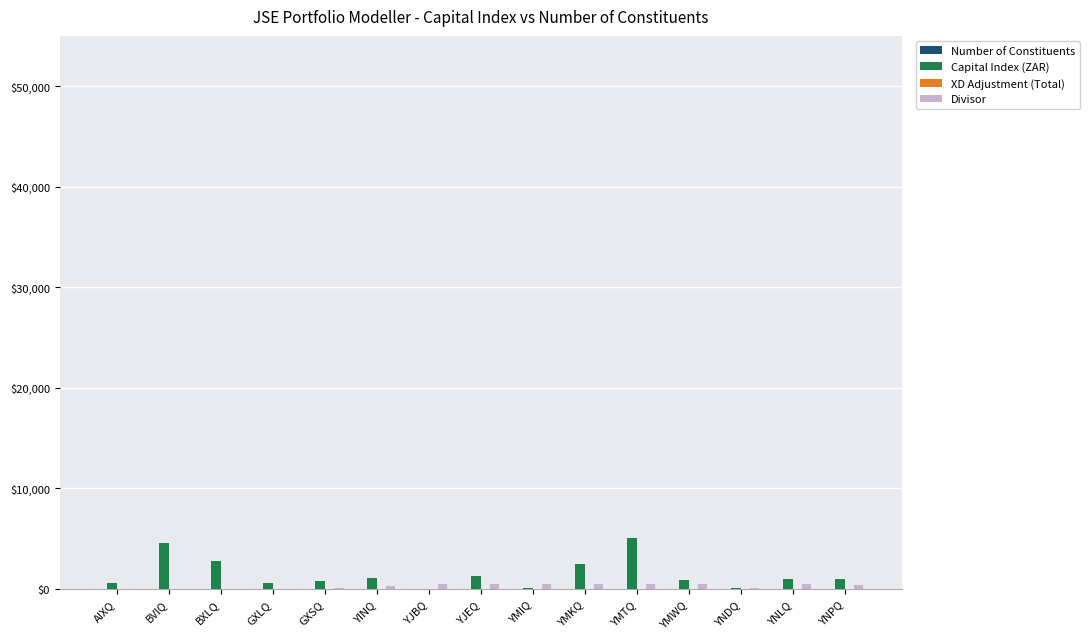

Is it true that Capital Index (ZAR) equals 4590.2 at BVIQ?

True